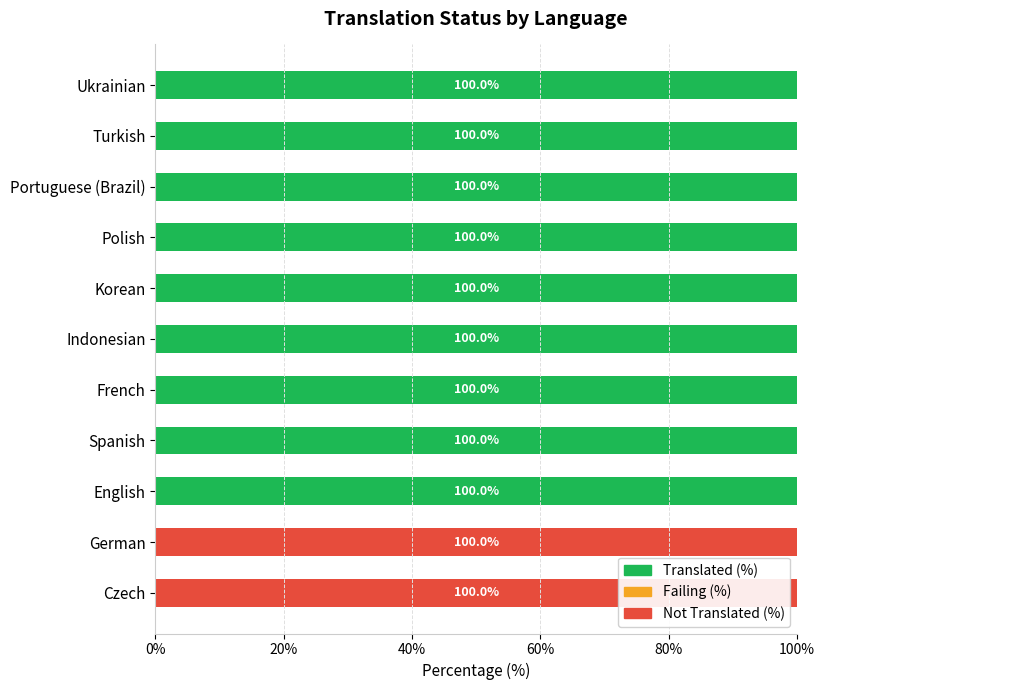

The value of Not Translated (%) at Korean is 0.0. True or false?

True